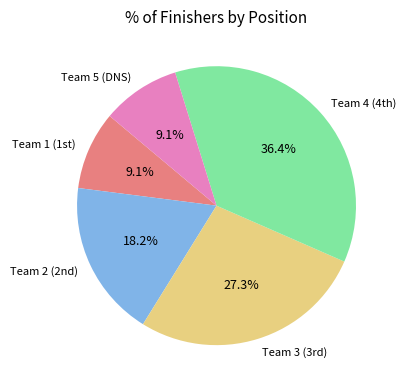

Is there a majority slice in this chart?

No